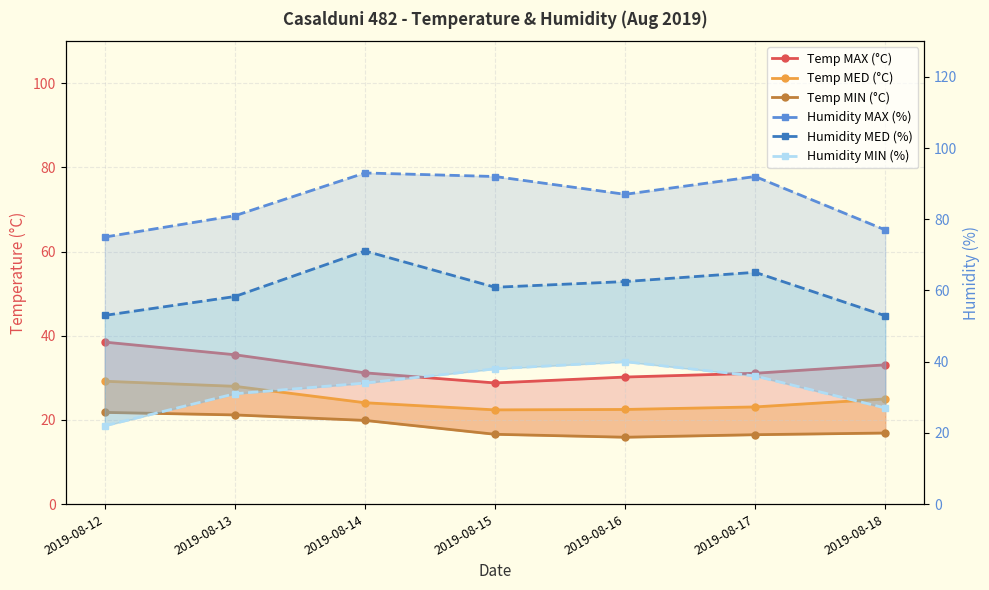

What is the value of the Humidity MAX (%) point at the 5th from the left?

87.0